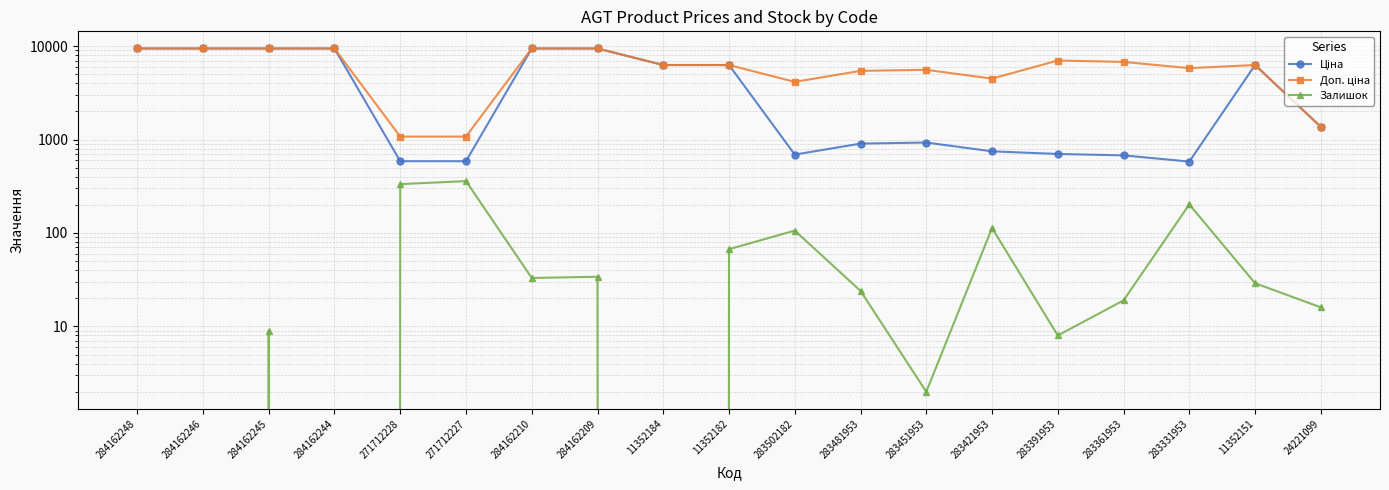

Rank the series by their maximum value, from highest to lowest.

Ціна, Доп. ціна, Залишок